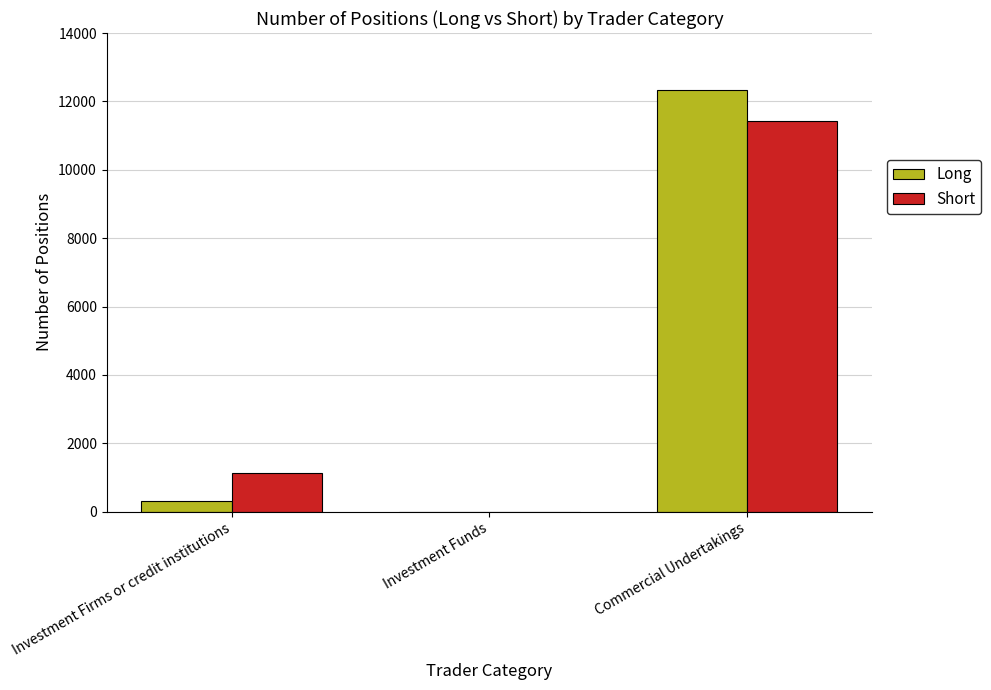

At which label is Long closest to 6172?

Investment Firms or credit institutions